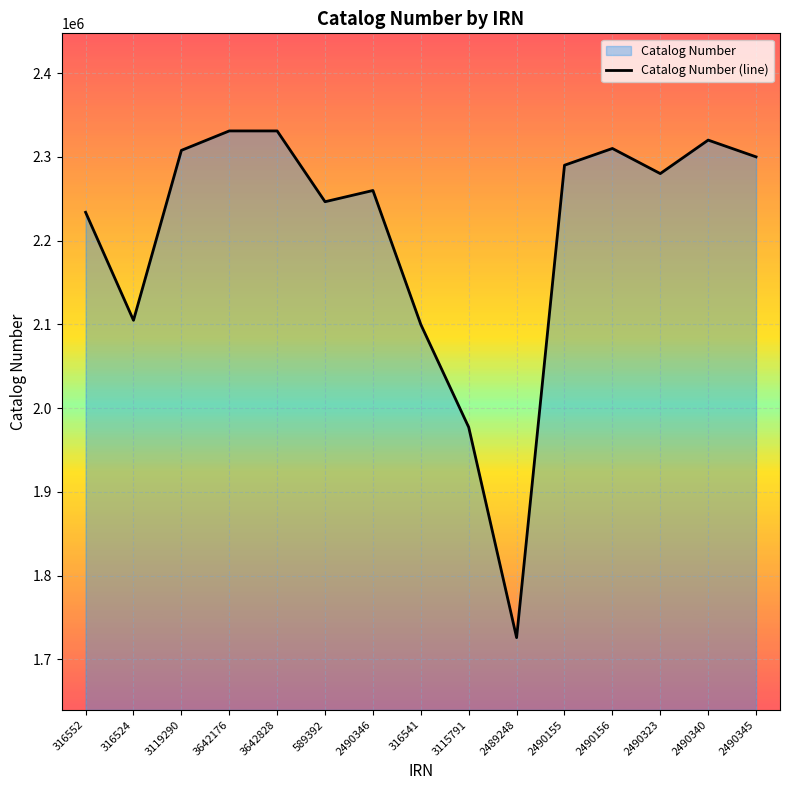

What is the change in value from 2489248 to 2490345?

+574161